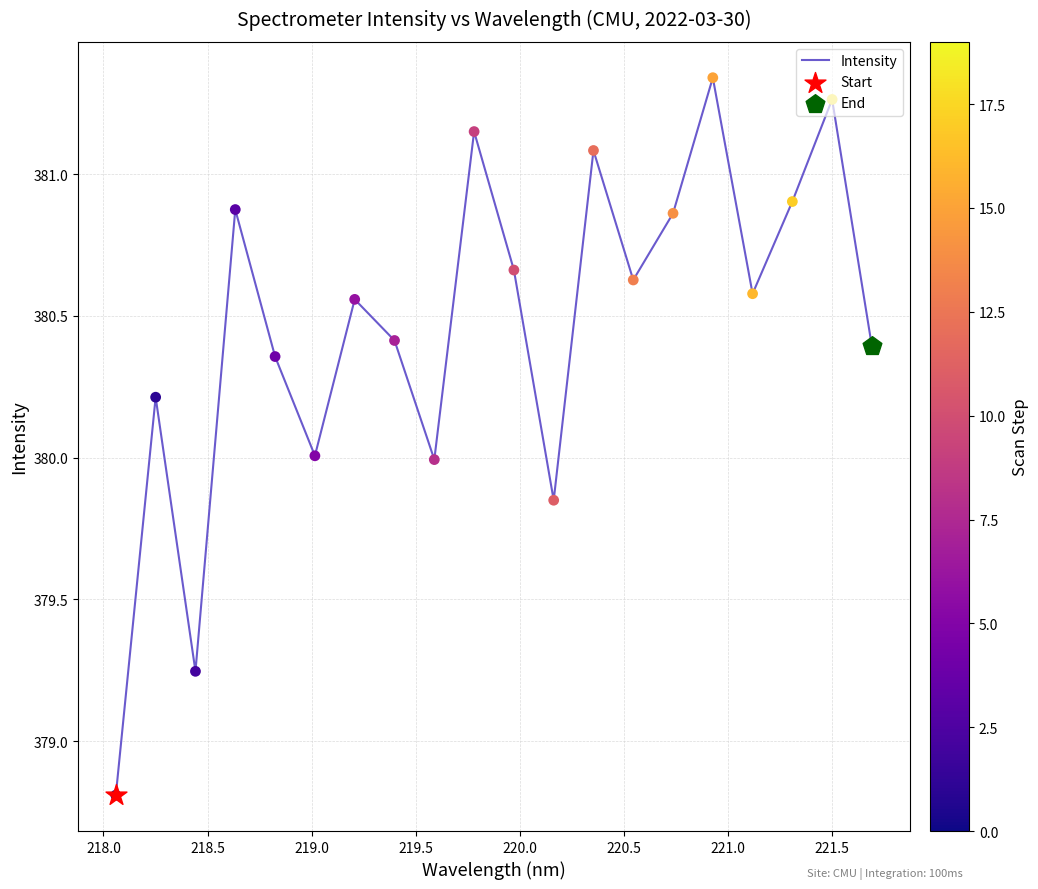

What is the minimum value shown in the chart?

378.8